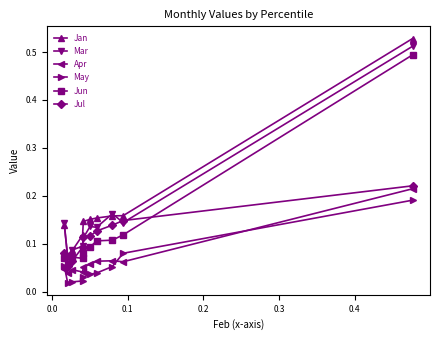

How many Jan values are between 0 and 1?

10